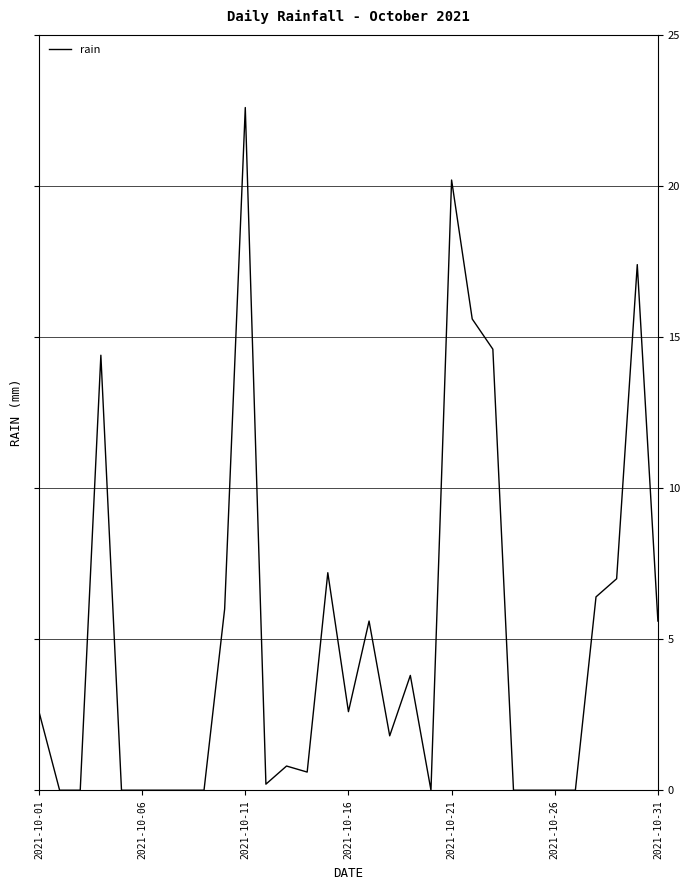

What is the maximum value shown in the chart?

22.6